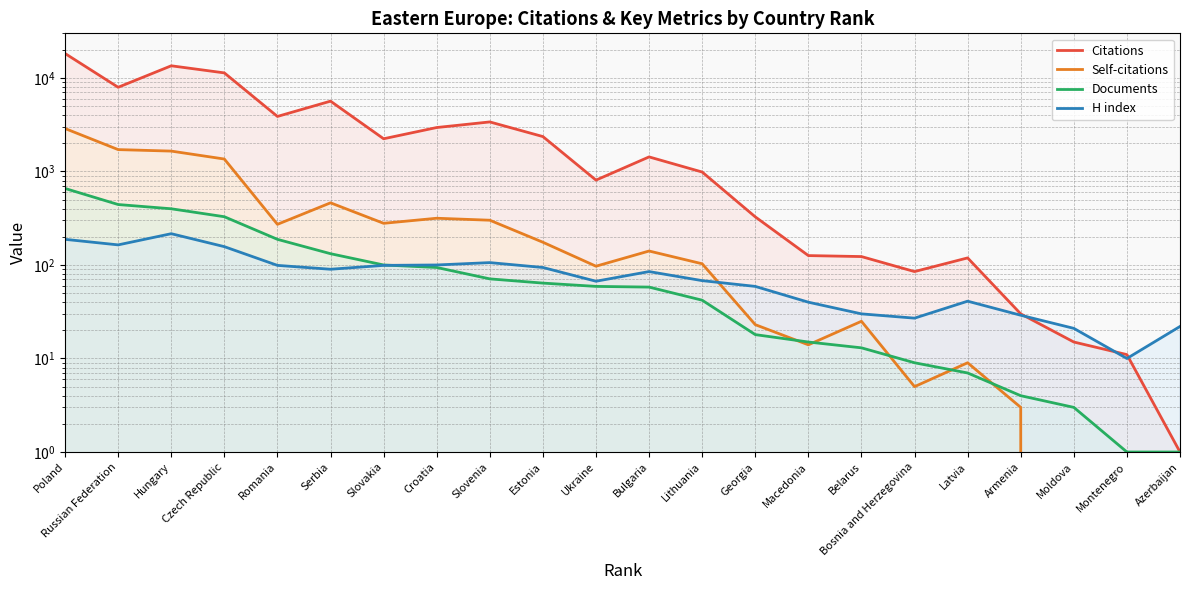

What is the greatest value displayed?

18253